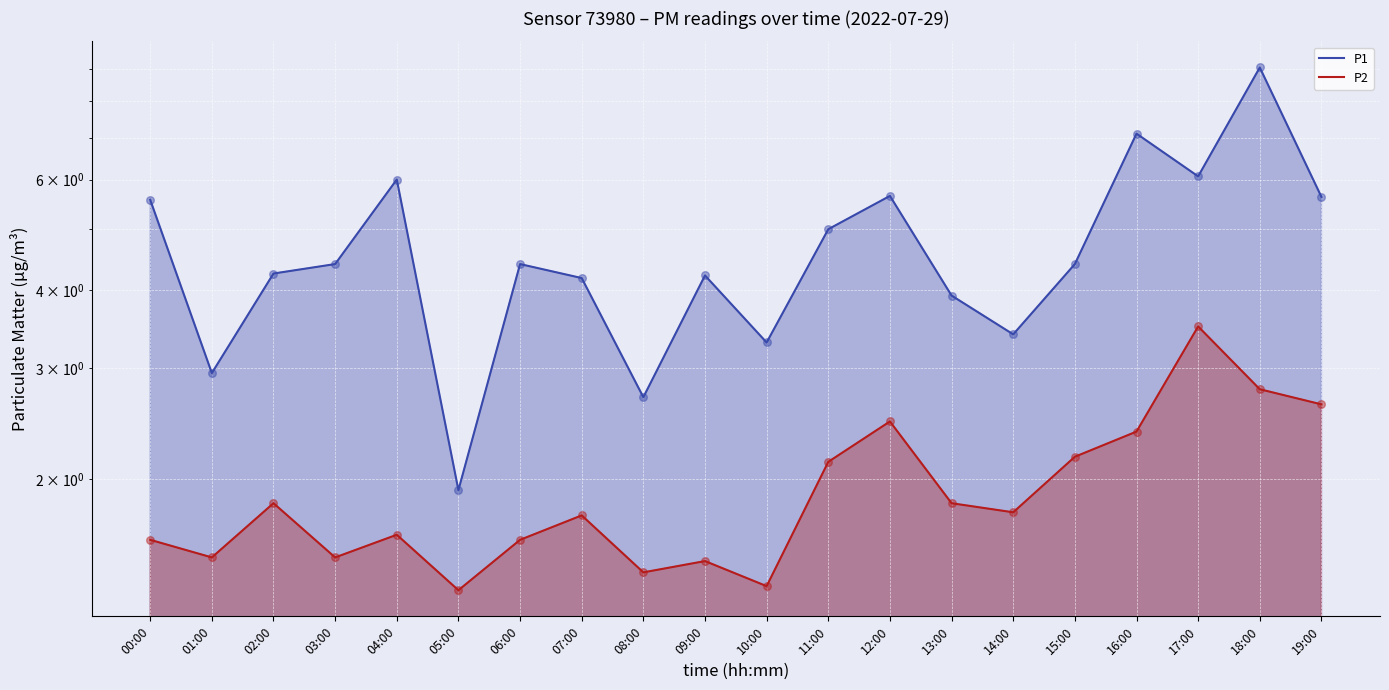

What are all the series names shown in the legend?

P1, P2